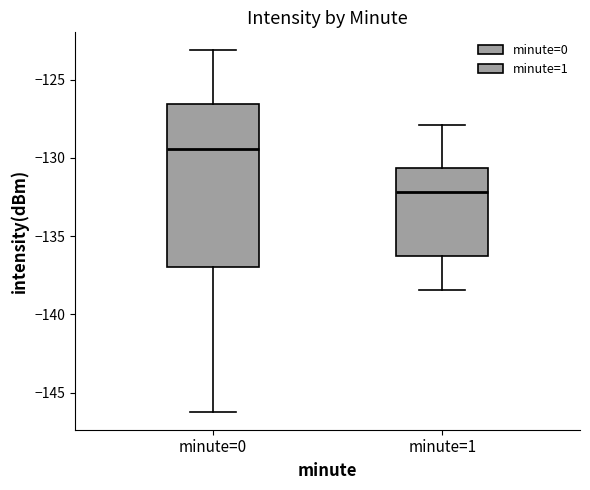

Which box's median line is the lowest?

minute=1